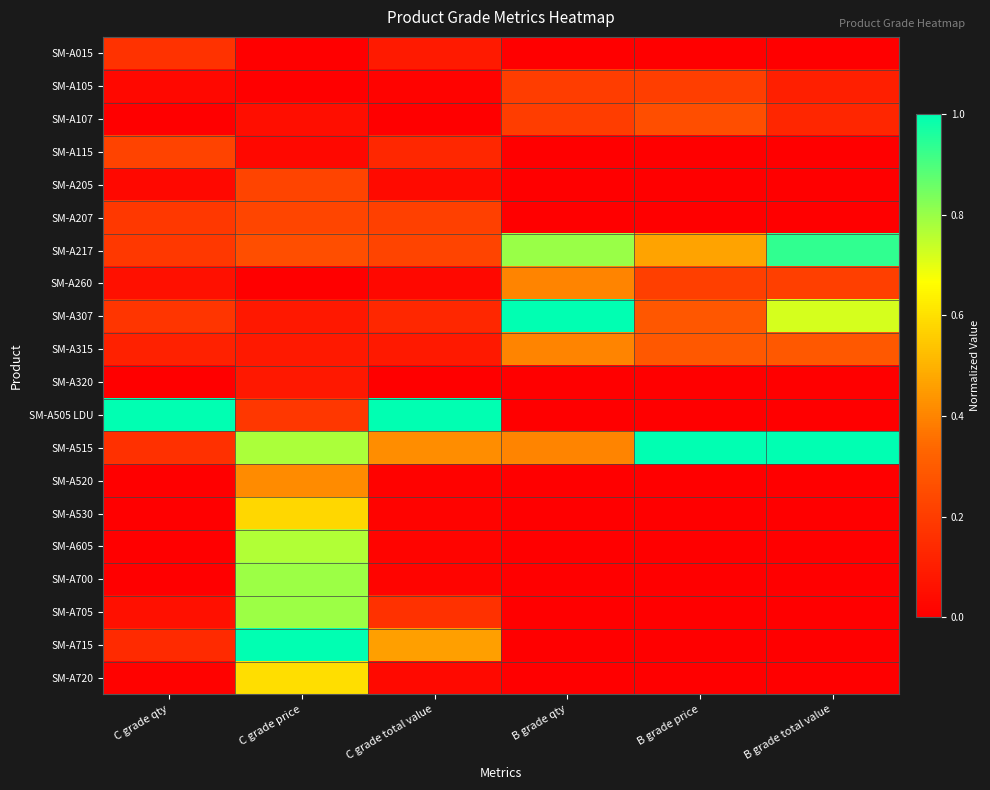

Reading left to right, list all the values displayed in this chart.

SM-A015: C grade qty=0.2	C grade price=0.0	C grade total value=0.1	B grade qty=0.0	B grade price=0.0	B grade total value=0.0
SM-A105: C grade qty=0.0	C grade price=0.0	C grade total value=0.0	B grade qty=0.2	B grade price=0.2	B grade total value=0.1
SM-A107: C grade qty=0.0	C grade price=0.0	C grade total value=0.0	B grade qty=0.2	B grade price=0.3	B grade total value=0.1
SM-A115: C grade qty=0.2	C grade price=0.0	C grade total value=0.1	B grade qty=0.0	B grade price=0.0	B grade total value=0.0
SM-A205: C grade qty=0.0	C grade price=0.2	C grade total value=0.0	B grade qty=0.0	B grade price=0.0	B grade total value=0.0
SM-A207: C grade qty=0.2	C grade price=0.2	C grade total value=0.2	B grade qty=0.0	B grade price=0.0	B grade total value=0.0
SM-A217: C grade qty=0.2	C grade price=0.3	C grade total value=0.2	B grade qty=0.8	B grade price=0.5	B grade total value=0.9
SM-A260: C grade qty=0.1	C grade price=0.0	C grade total value=0.0	B grade qty=0.4	B grade price=0.2	B grade total value=0.2
SM-A307: C grade qty=0.2	C grade price=0.1	C grade total value=0.1	B grade qty=1.0	B grade price=0.3	B grade total value=0.7
SM-A315: C grade qty=0.1	C grade price=0.1	C grade total value=0.1	B grade qty=0.4	B grade price=0.3	B grade total value=0.3
SM-A320: C grade qty=0.0	C grade price=0.1	C grade total value=0.0	B grade qty=0.0	B grade price=0.0	B grade total value=0.0
SM-A505 LDU: C grade qty=1.0	C grade price=0.2	C grade total value=1.0	B grade qty=0.0	B grade price=0.0	B grade total value=0.0
SM-A515: C grade qty=0.2	C grade price=0.8	C grade total value=0.4	B grade qty=0.4	B grade price=1.0	B grade total value=1.0
SM-A520: C grade qty=0.0	C grade price=0.4	C grade total value=0.0	B grade qty=0.0	B grade price=0.0	B grade total value=0.0
SM-A530: C grade qty=0.0	C grade price=0.6	C grade total value=0.0	B grade qty=0.0	B grade price=0.0	B grade total value=0.0
SM-A605: C grade qty=0.0	C grade price=0.8	C grade total value=0.0	B grade qty=0.0	B grade price=0.0	B grade total value=0.0
SM-A700: C grade qty=0.0	C grade price=0.8	C grade total value=0.0	B grade qty=0.0	B grade price=0.0	B grade total value=0.0
SM-A705: C grade qty=0.1	C grade price=0.8	C grade total value=0.2	B grade qty=0.0	B grade price=0.0	B grade total value=0.0
SM-A715: C grade qty=0.1	C grade price=1.0	C grade total value=0.5	B grade qty=0.0	B grade price=0.0	B grade total value=0.0
SM-A720: C grade qty=0.0	C grade price=0.6	C grade total value=0.0	B grade qty=0.0	B grade price=0.0	B grade total value=0.0